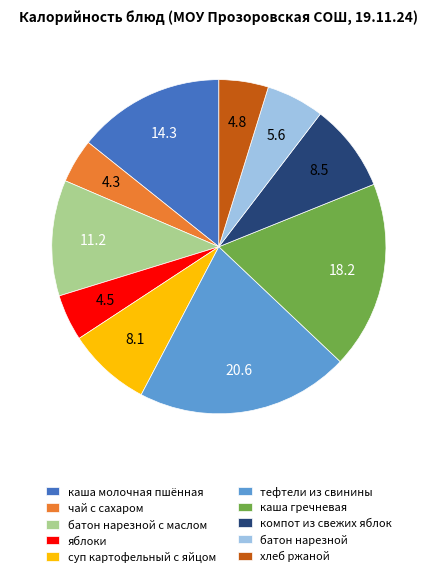

Is яблоки the majority of the pie?

No